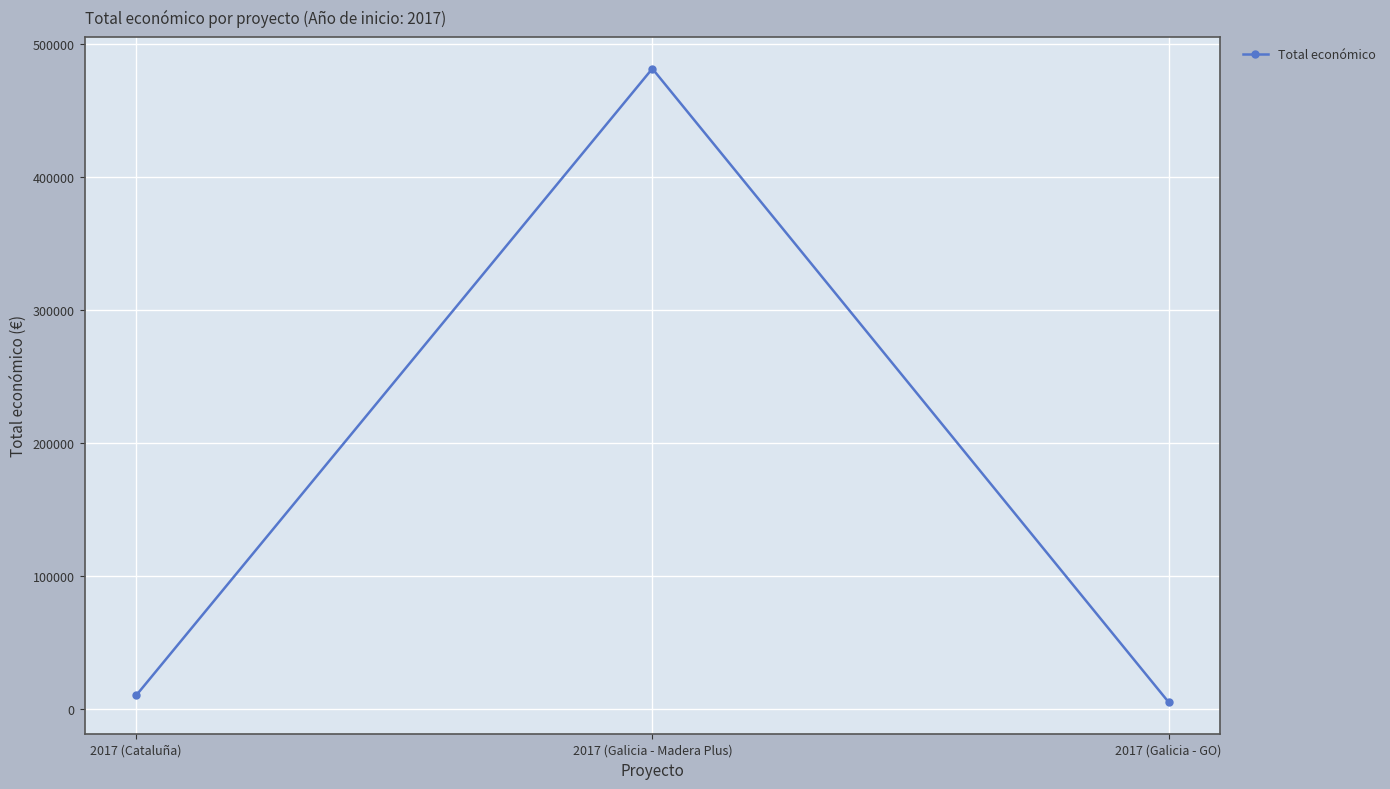

Does the chart have visible grid lines?

Yes